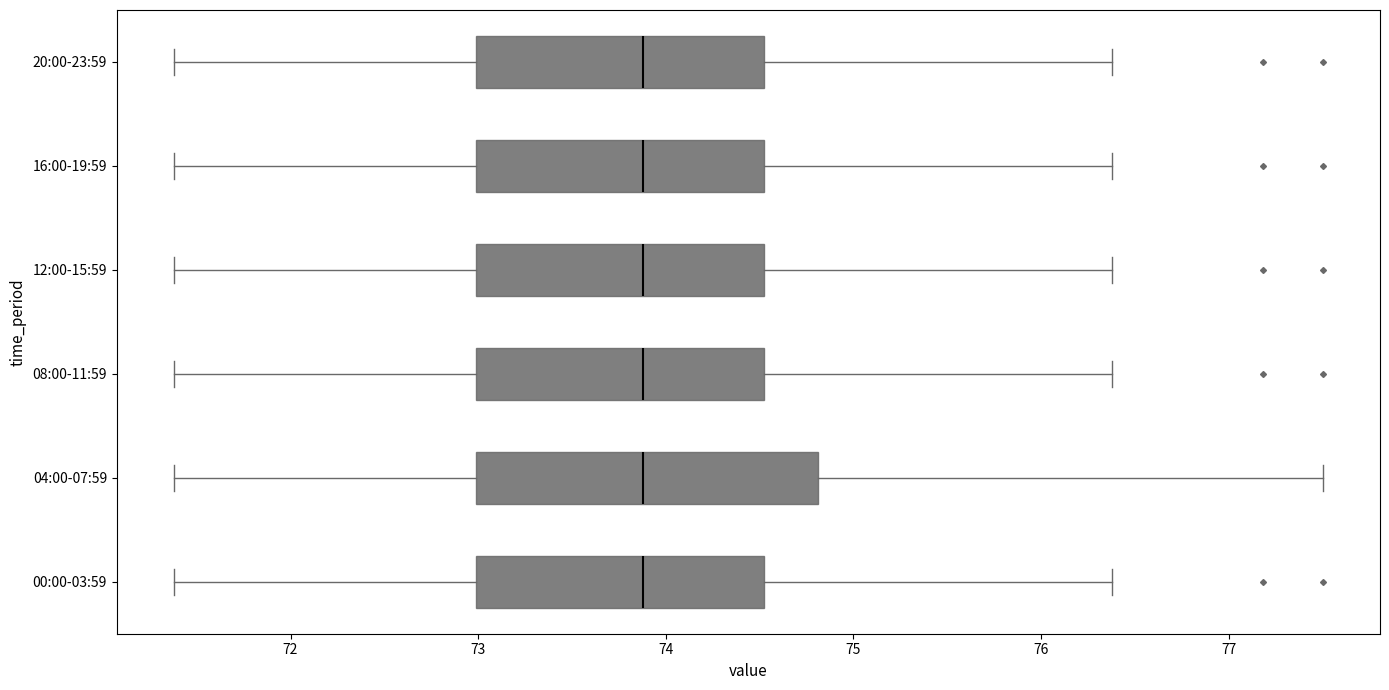

Reading bottom to top, transcribe this box plot: for each box, give where its median line is, the range the box spans, and where its two whiskers end, as read against the x-axis. The values are not printed on the chart, so give them approximately, as read against the axis.

00:00-03:59: median 73.9, box 73.0 to 74.5, whiskers 71.4 to 76.4
04:00-07:59: median 73.9, box 73.0 to 74.8, whiskers 71.4 to 77.5
08:00-11:59: median 73.9, box 73.0 to 74.5, whiskers 71.4 to 76.4
12:00-15:59: median 73.9, box 73.0 to 74.5, whiskers 71.4 to 76.4
16:00-19:59: median 73.9, box 73.0 to 74.5, whiskers 71.4 to 76.4
20:00-23:59: median 73.9, box 73.0 to 74.5, whiskers 71.4 to 76.4